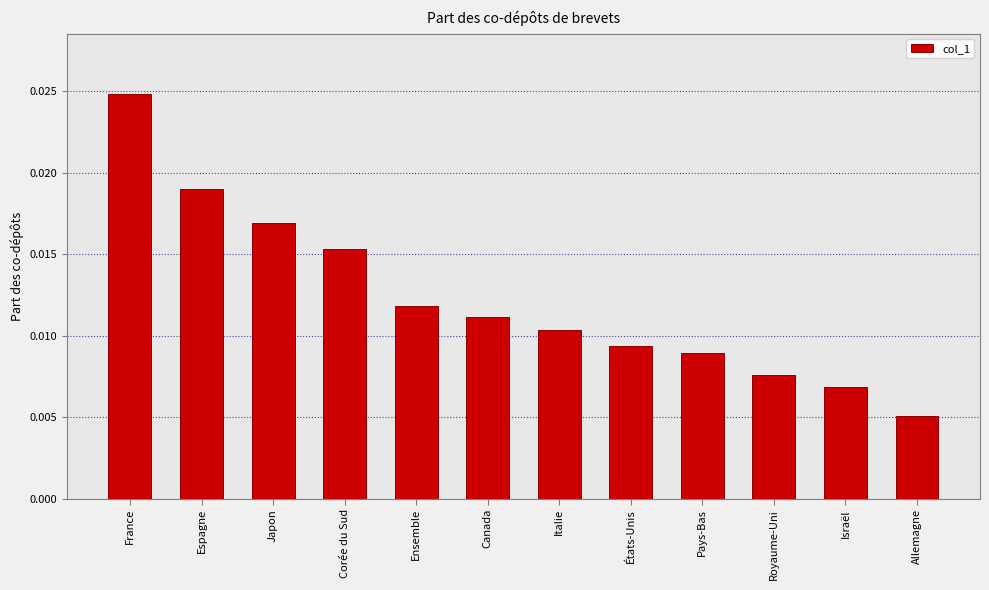

List the labels in order of value, largest first.

France, Espagne, Japon, Corée du Sud, Ensemble, Canada, Italie, États-Unis, Pays-Bas, Royaume-Uni, Israël, Allemagne